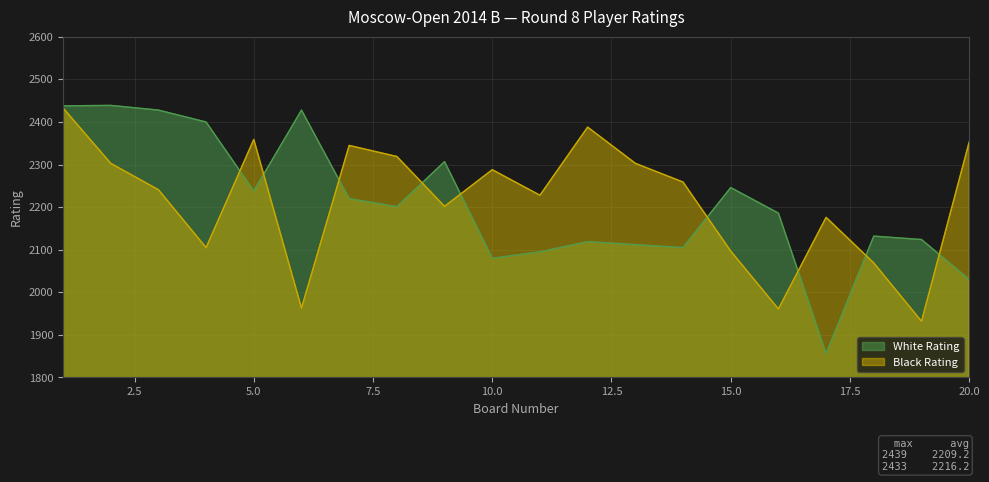

How many lines are shown in the chart?

2